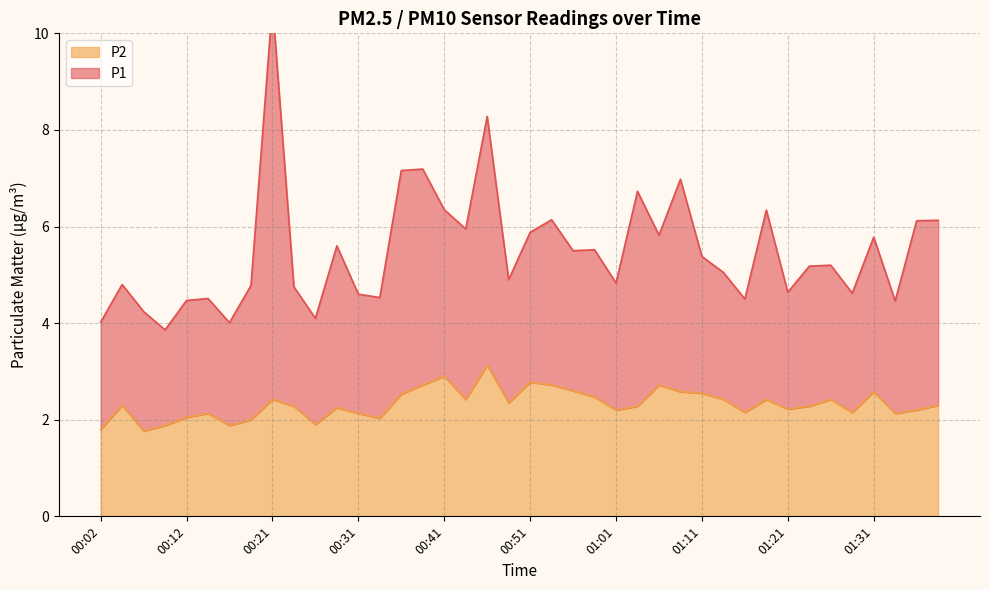

What is the average value?

2.3